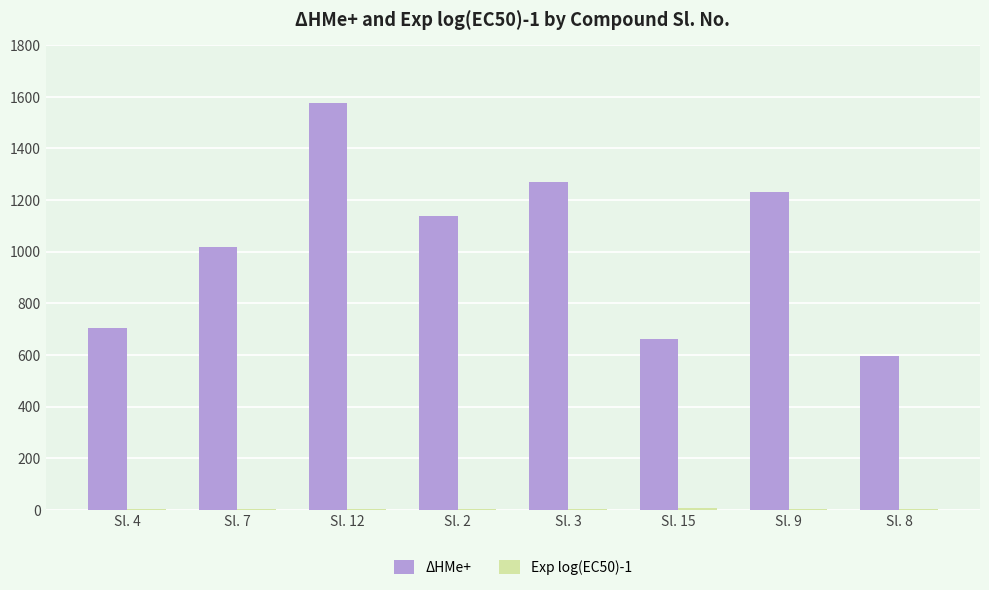

What is the spread (max minus min) of values at Sl. 3?

1266.6